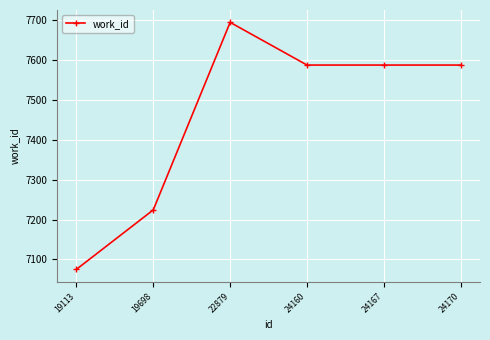

What value does the data have at 19113, to the nearest 10?

7080